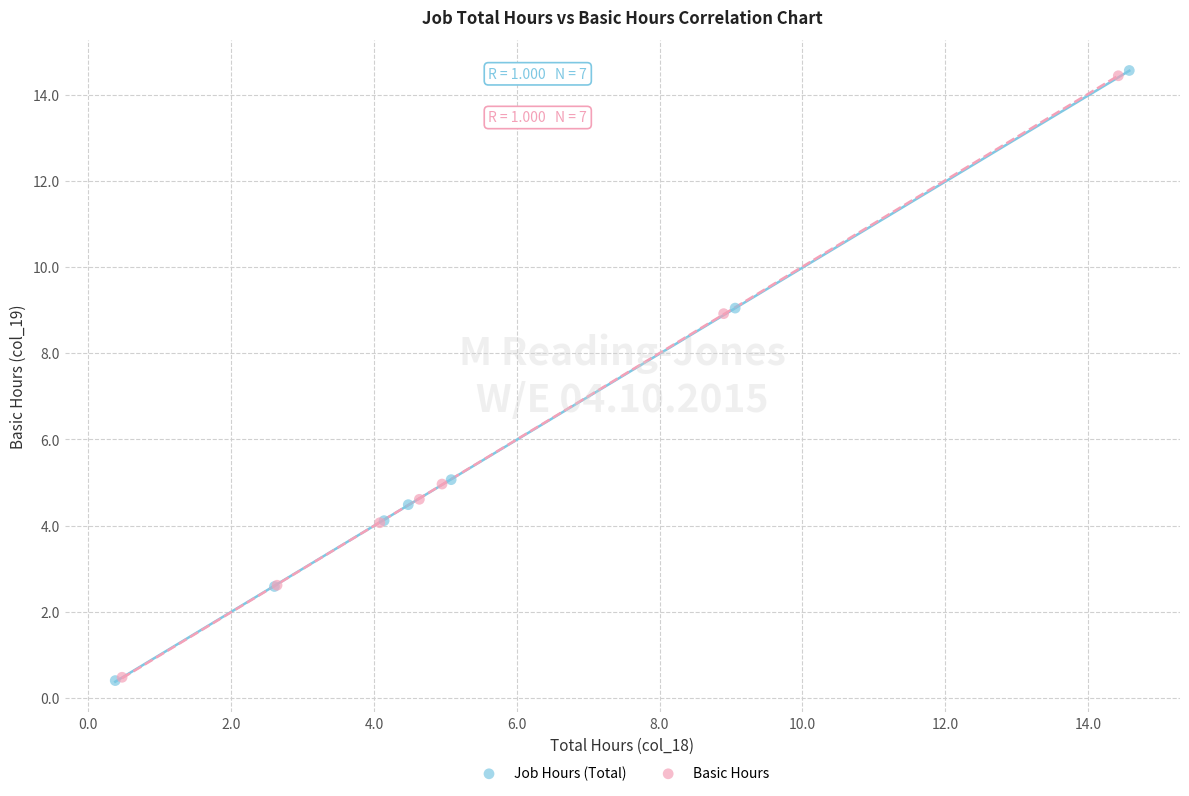

Which series has the largest Y range (max minus min)?

Job Hours (Total)